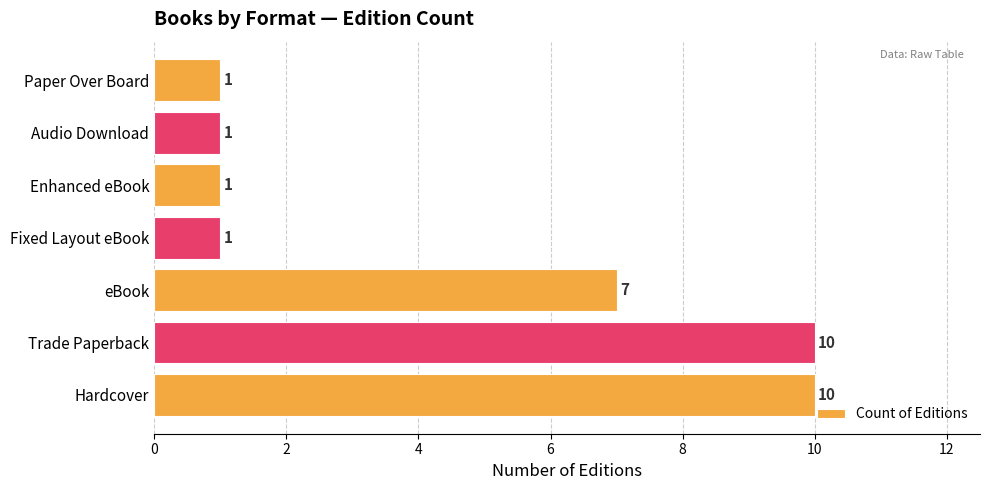

How many bars are there in total?

7